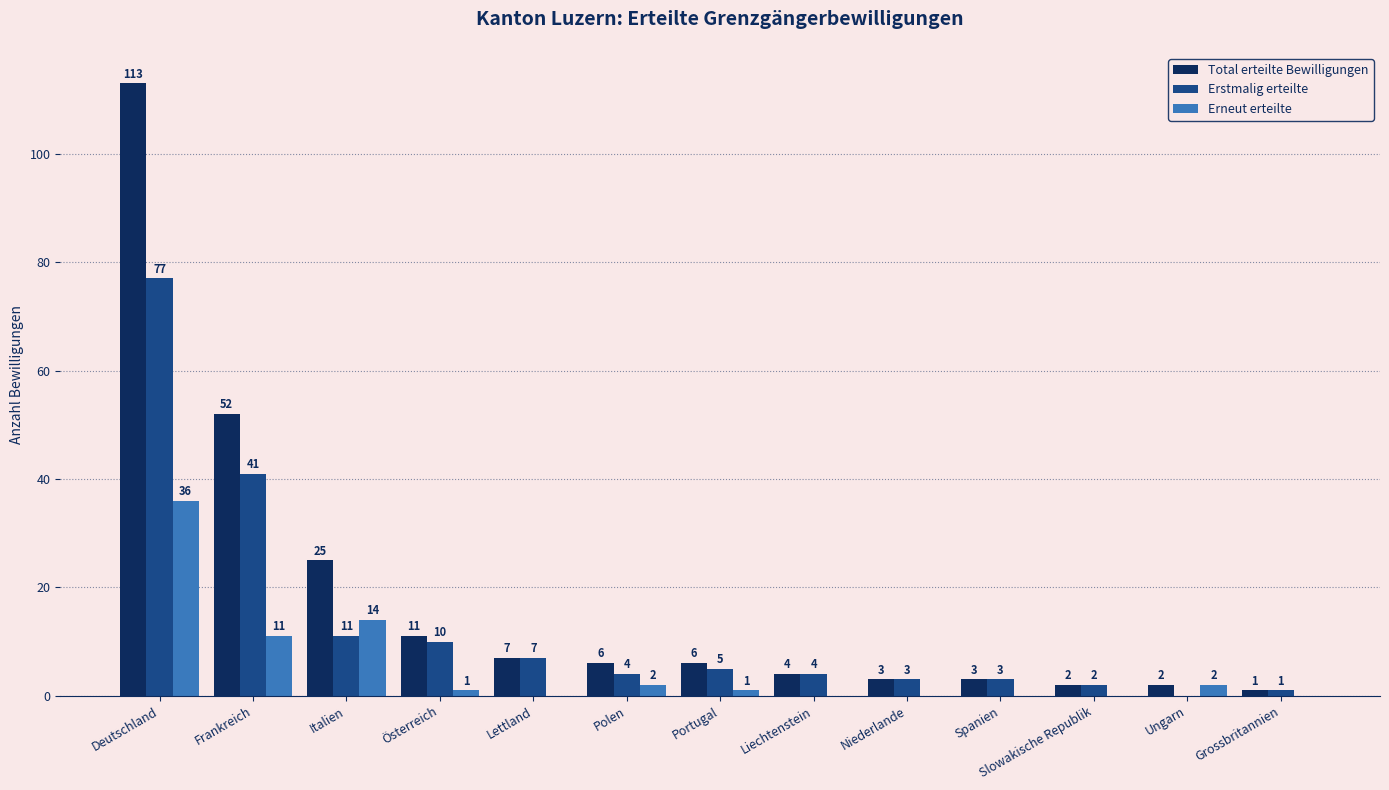

How many data points does each series have?

13